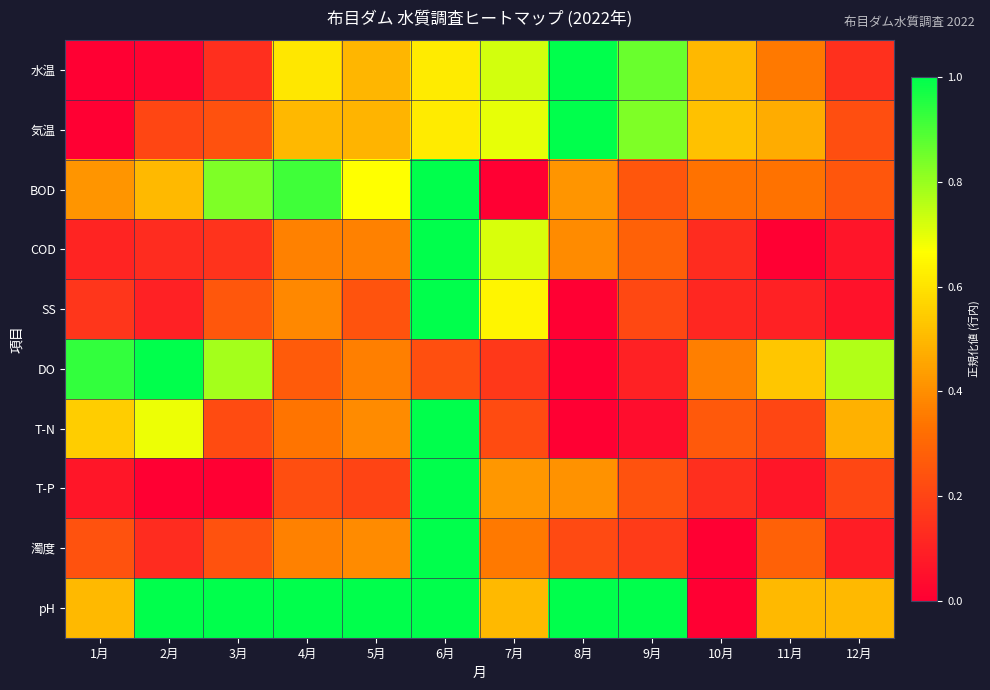

Reading right to left, list all the values displayed in this chart.

水温: 12月=0.1	11月=0.3	10月=0.5	9月=0.9	8月=1.0	7月=0.7	6月=0.6	5月=0.5	4月=0.6	3月=0.1	2月=0.0	1月=0.0
気温: 12月=0.2	11月=0.5	10月=0.5	9月=0.8	8月=1.0	7月=0.7	6月=0.6	5月=0.5	4月=0.5	3月=0.2	2月=0.2	1月=0.0
BOD: 12月=0.3	11月=0.3	10月=0.3	9月=0.3	8月=0.4	7月=0.0	6月=1.0	5月=0.7	4月=0.9	3月=0.8	2月=0.5	1月=0.4
COD: 12月=0.1	11月=0.0	10月=0.1	9月=0.3	8月=0.4	7月=0.7	6月=1.0	5月=0.4	4月=0.4	3月=0.2	2月=0.1	1月=0.1
SS: 12月=0.1	11月=0.1	10月=0.1	9月=0.2	8月=0.0	7月=0.6	6月=1.0	5月=0.2	4月=0.4	3月=0.3	2月=0.1	1月=0.2
DO: 12月=0.8	11月=0.5	10月=0.4	9月=0.1	8月=0.0	7月=0.2	6月=0.2	5月=0.4	4月=0.3	3月=0.8	2月=1.0	1月=0.9
T-N: 12月=0.5	11月=0.2	10月=0.3	9月=0.0	8月=0.0	7月=0.2	6月=1.0	5月=0.4	4月=0.3	3月=0.2	2月=0.7	1月=0.5
T-P: 12月=0.2	11月=0.1	10月=0.1	9月=0.2	8月=0.4	7月=0.4	6月=1.0	5月=0.2	4月=0.2	3月=0.0	2月=0.0	1月=0.1
濁度: 12月=0.1	11月=0.3	10月=0.0	9月=0.2	8月=0.2	7月=0.3	6月=1.0	5月=0.4	4月=0.4	3月=0.2	2月=0.1	1月=0.2
pH: 12月=0.5	11月=0.5	10月=0.0	9月=1.0	8月=1.0	7月=0.5	6月=1.0	5月=1.0	4月=1.0	3月=1.0	2月=1.0	1月=0.5